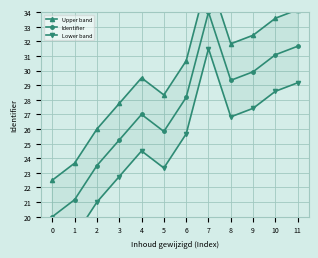

Reading right to left, list all the values displayed in this chart.

Upper band: 11=34.2	10=33.6	9=32.4	8=31.8	7=36.5	6=30.7	5=28.3	4=29.5	3=27.8	2=26.0	1=23.7	0=22.5
Identifier: 11=31.7	10=31.1	9=29.9	8=29.3	7=34.0	6=28.2	5=25.8	4=27.0	3=25.2	2=23.5	1=21.2	0=20.0
Lower band: 11=29.2	10=28.6	9=27.4	8=26.8	7=31.5	6=25.7	5=23.3	4=24.5	3=22.8	2=21.0	1=18.7	0=17.5